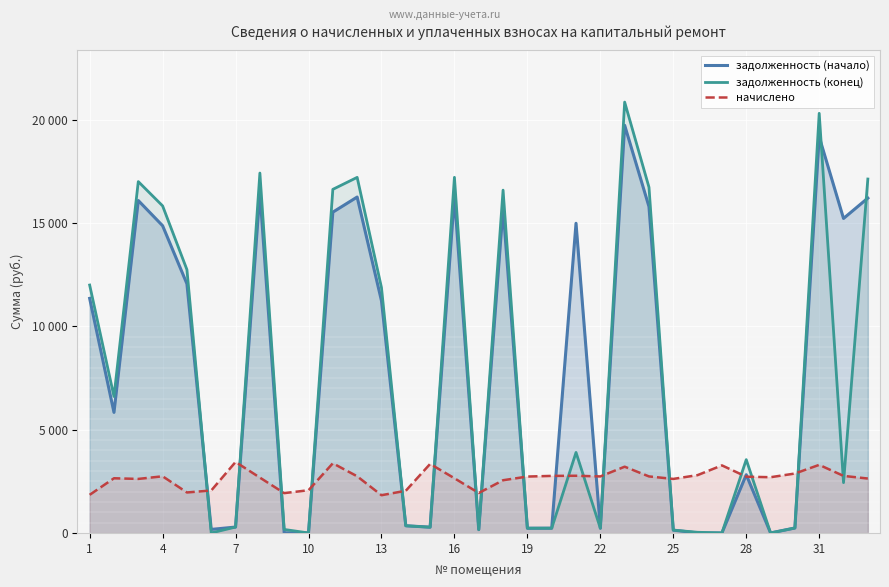

How many values in the начислено series are below 2722?

16